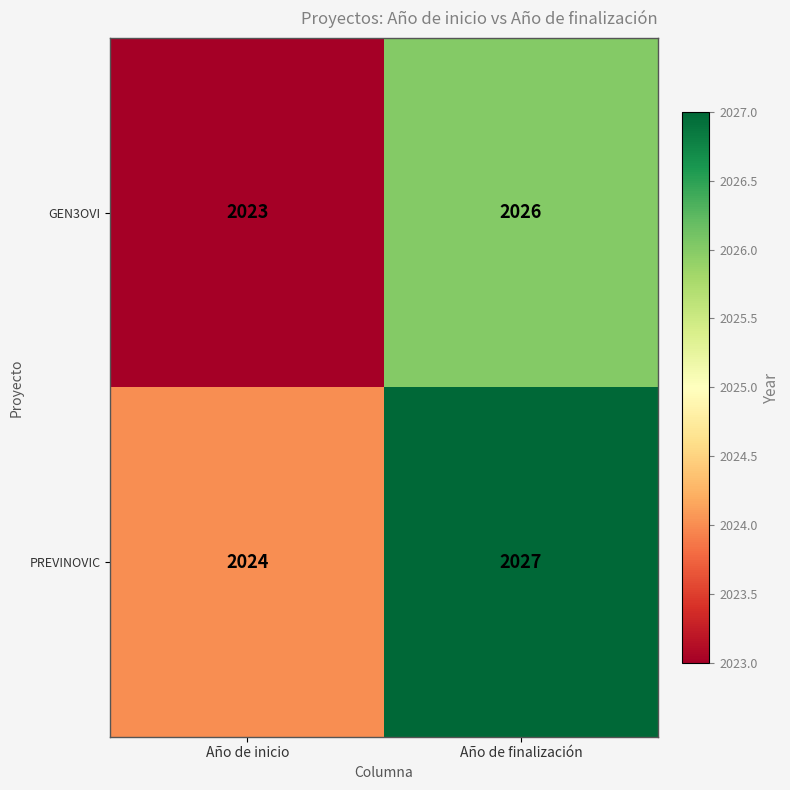

Which series has the largest total across all categories?

PREVINOVIC